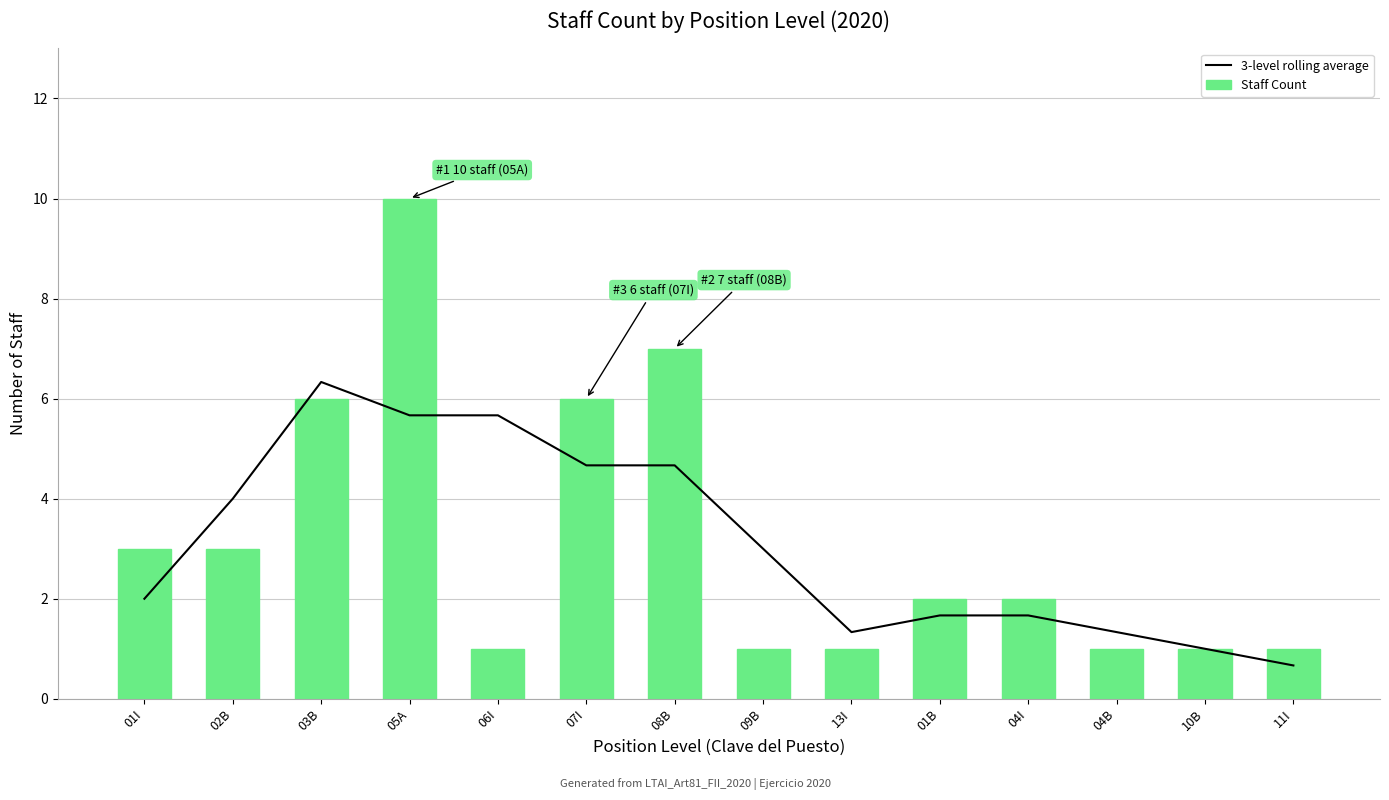

Is it true that Staff Count equals 1.5 at 10B?

False